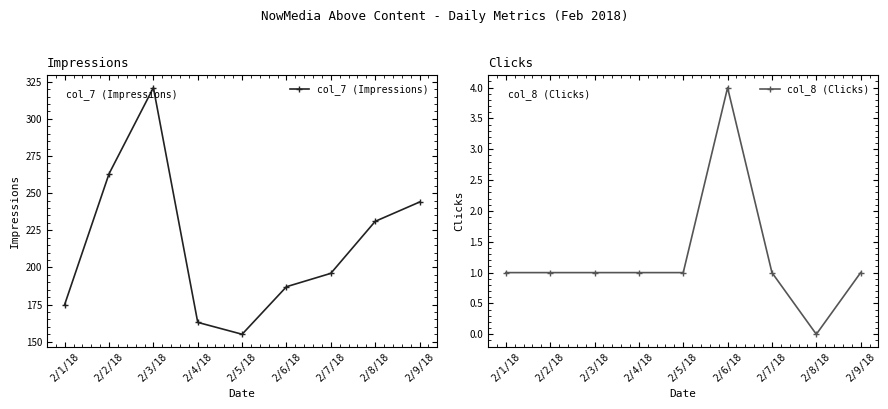

True or false: col_7 (Impressions) has more than 0 points higher than both neighbors.

True